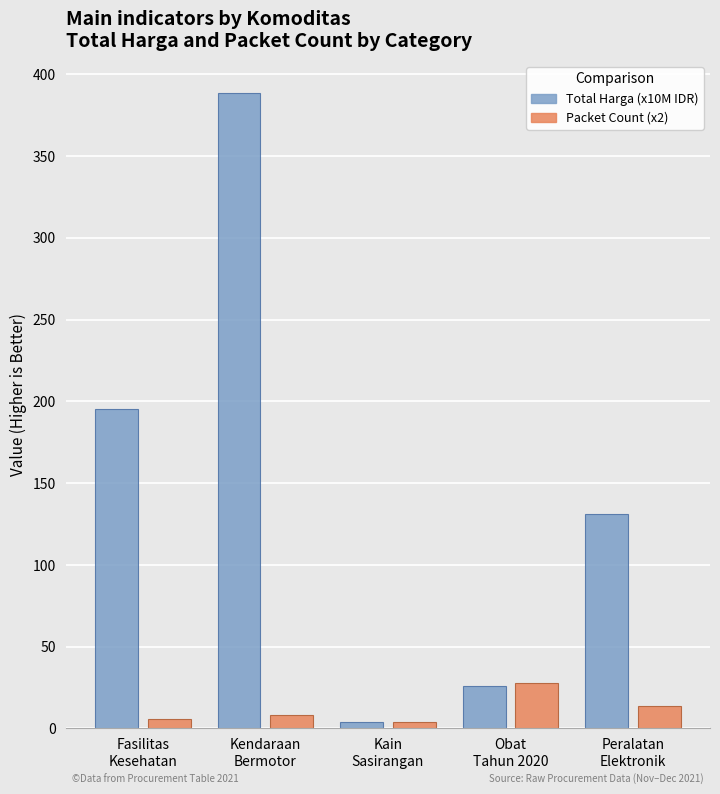

What is the maximum value shown in the chart?

388.9